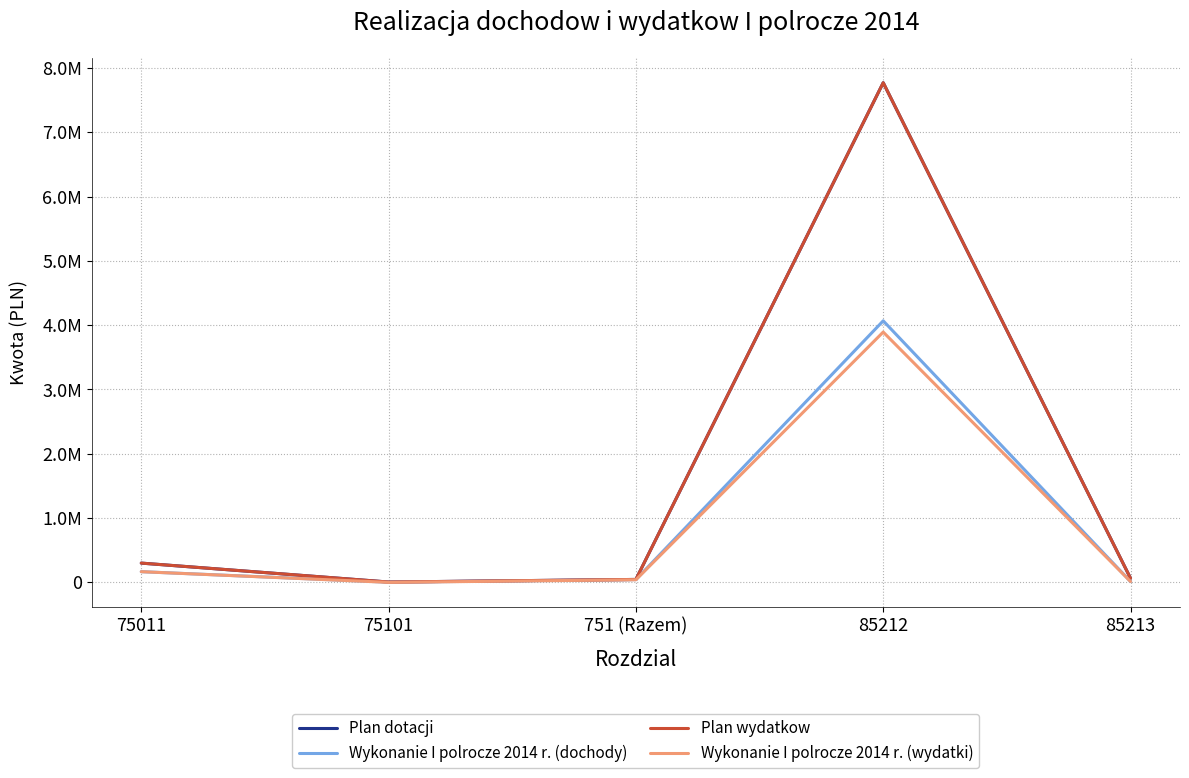

Reading left to right, transcribe all the data shown in this chart.

Plan dotacji: 75011=299646.0	75101=5100.0	751 (Razem)=45596.0	85212=7771116.0	85213=63237.0
Wykonanie I polrocze 2014 r. (dochody): 75011=166204.0	75101=2550.0	751 (Razem)=42886.0	85212=4067704.0	85213=13225.0
Plan wydatkow: 75011=299646.0	75101=5100.0	751 (Razem)=45596.0	85212=7771116.0	85213=63237.0
Wykonanie I polrocze 2014 r. (wydatki): 75011=166204.0	75101=0.0	751 (Razem)=40336.0	85212=3892992.5	85213=13224.6